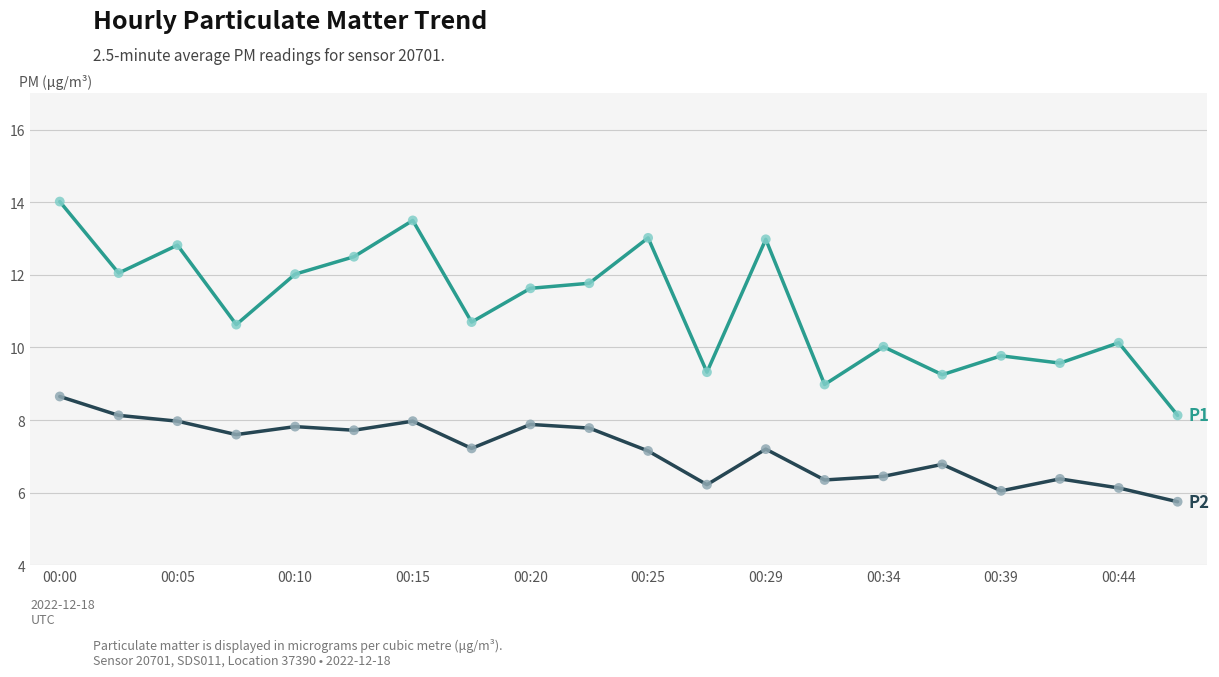

What is the smallest value displayed?

5.8